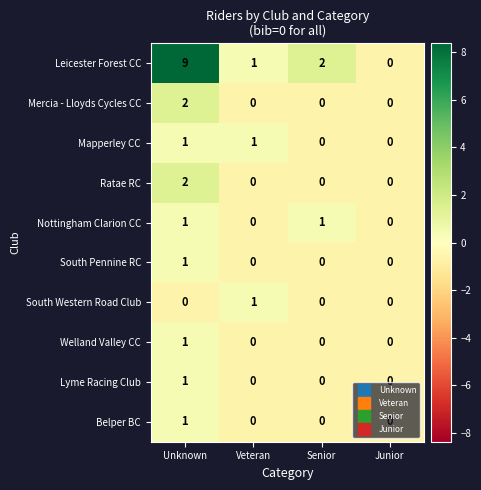

True or false: Ratae RC has a value of 2 at Unknown.

True